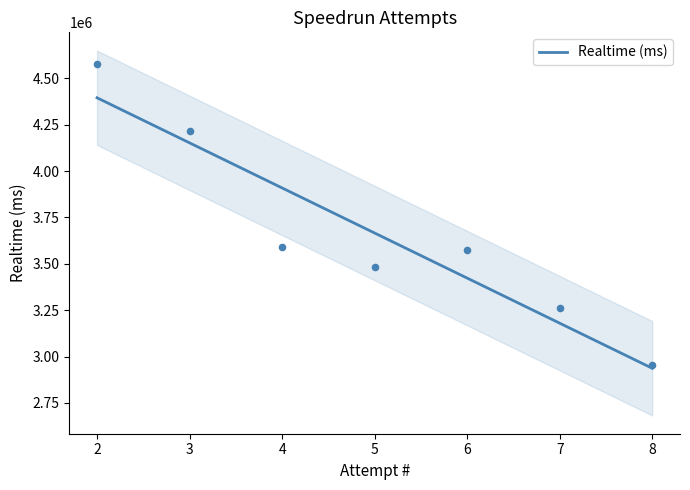

What is the highest value of the Realtime (ms) series?

4395359.7